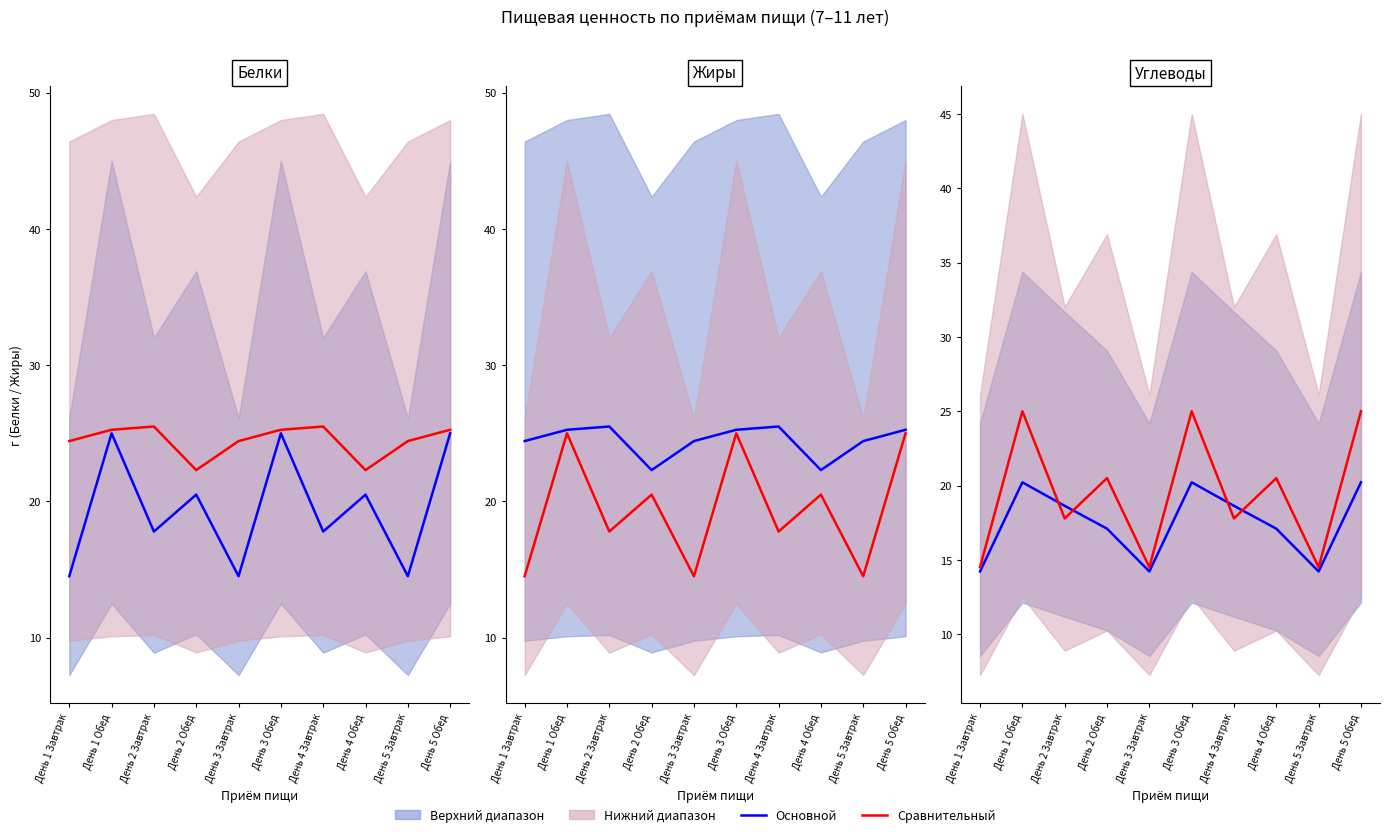

Is the value of Основной показатель at День 4 Завтрак greater than the value of Сравнительный at День 2 Завтрак?

Yes